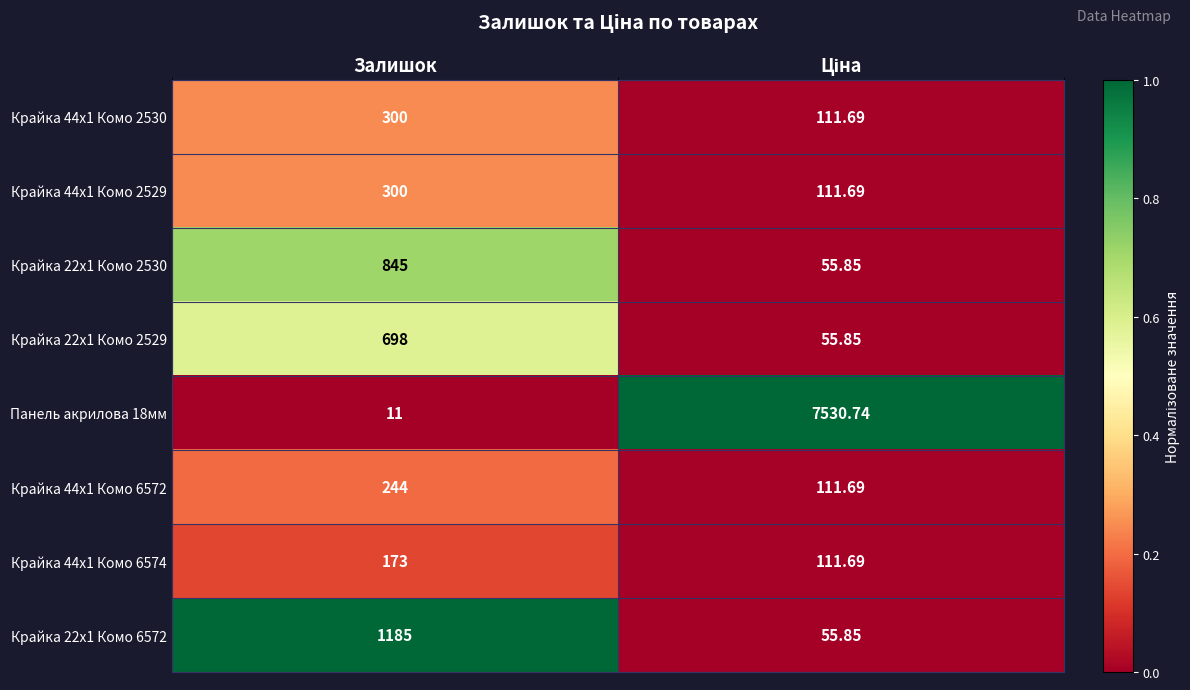

Which series has the largest range (max minus min)?

Панель акрилова 18мм